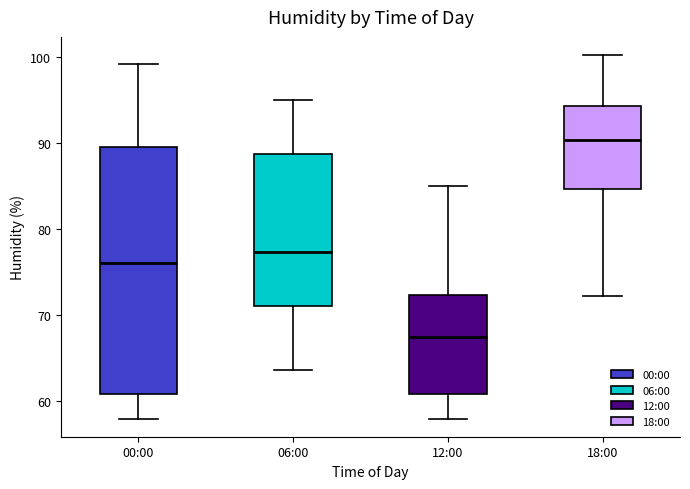

Reading left to right, read every box against the y-axis: the position of its median line, the range the box covers, and the ends of its whiskers. The values are not printed on the chart, so give them approximately, as read against the axis.

00:00: median 76, box 61 to 89, whiskers 58 to 99
06:00: median 77, box 71 to 89, whiskers 64 to 95
12:00: median 67, box 61 to 72, whiskers 58 to 85
18:00: median 90, box 85 to 94, whiskers 72 to 100